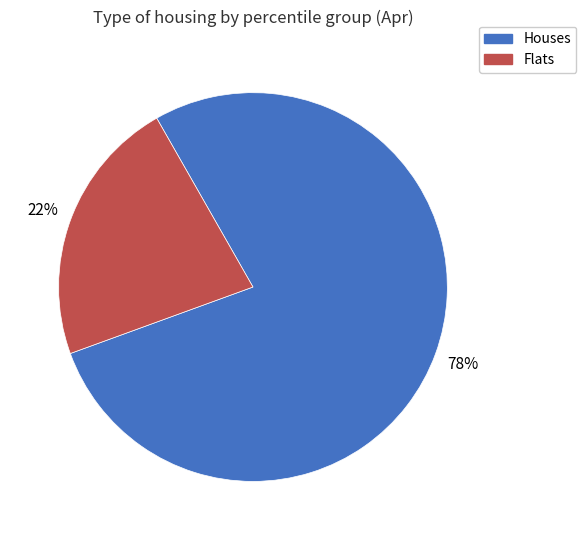

How many segments does this pie chart have?

2